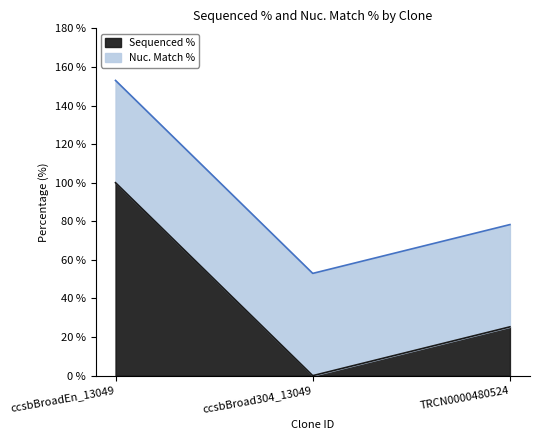

Reading left to right, what are all the values shown in this chart?

100.0	0.0	25.3